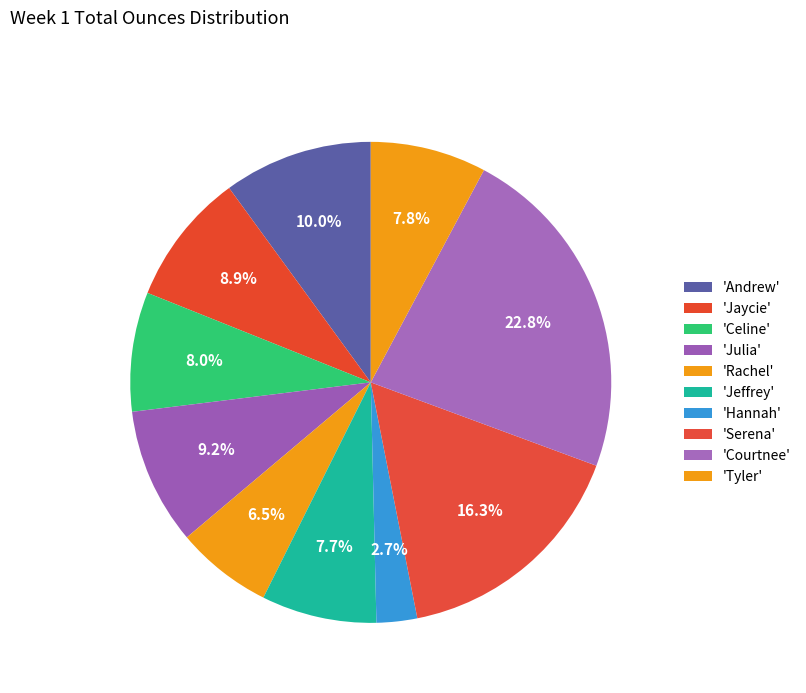

How many slices are in this pie chart?

10